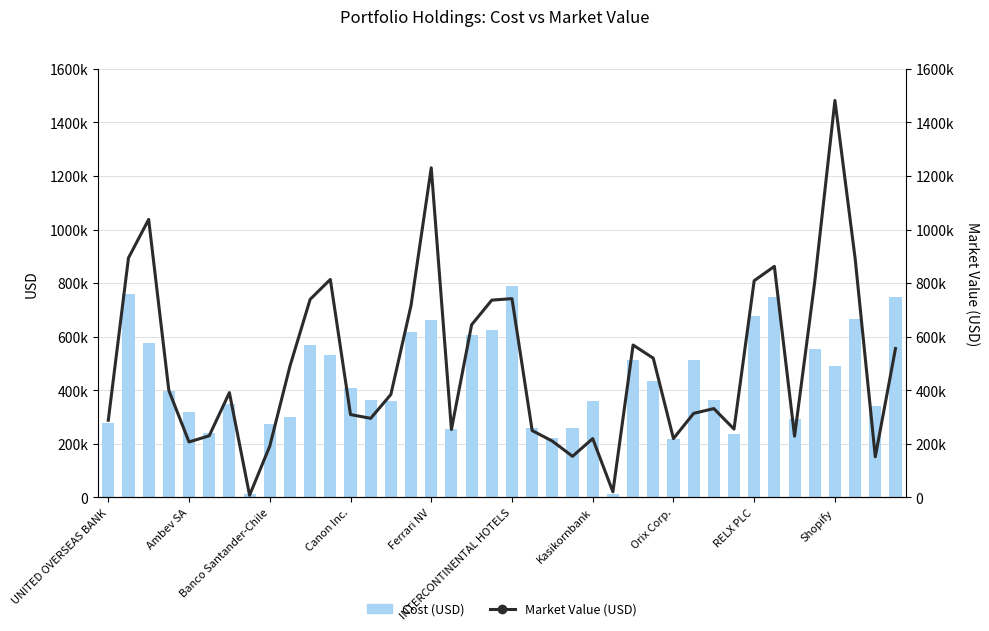

What is the difference between the maximum and minimum values in the Cost (USD) series?

775195.6